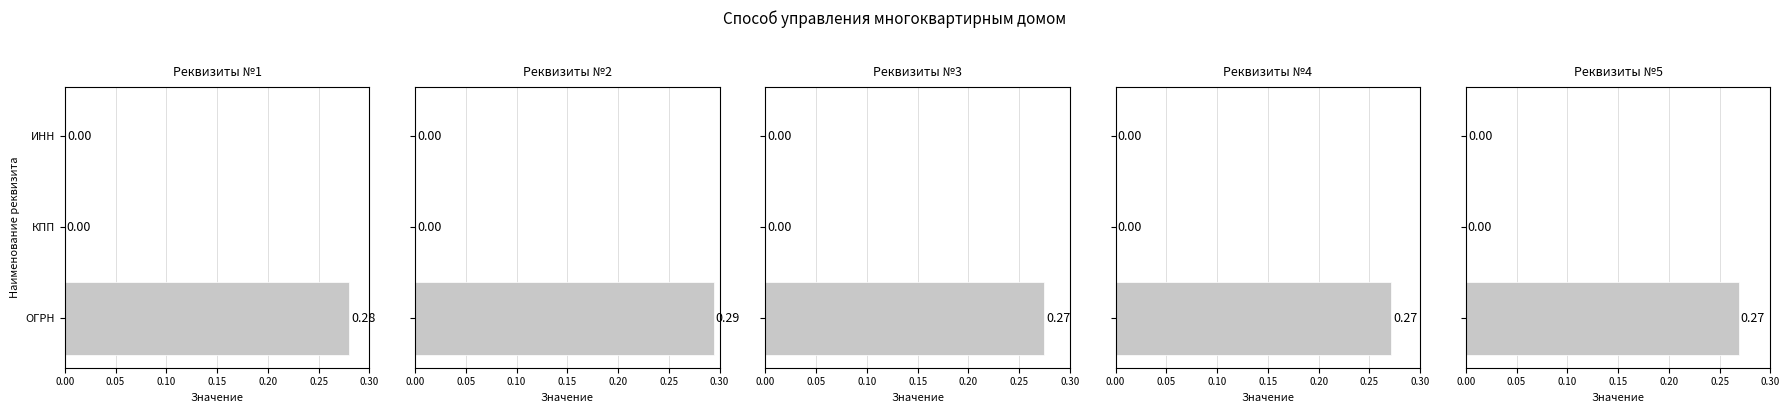

Which series has the widest spread of values?

Реквизиты №2